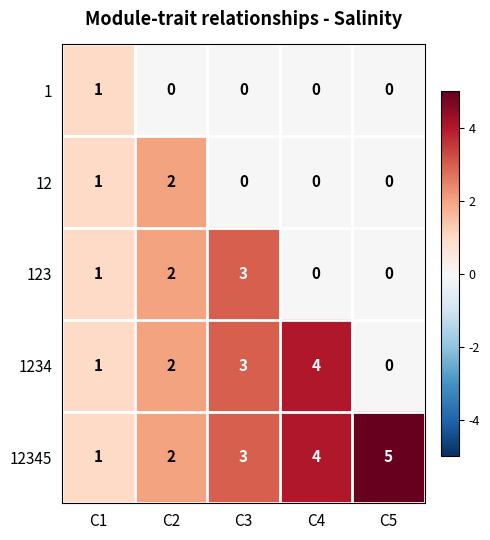

How many data points in 12345 are less than 3?

2